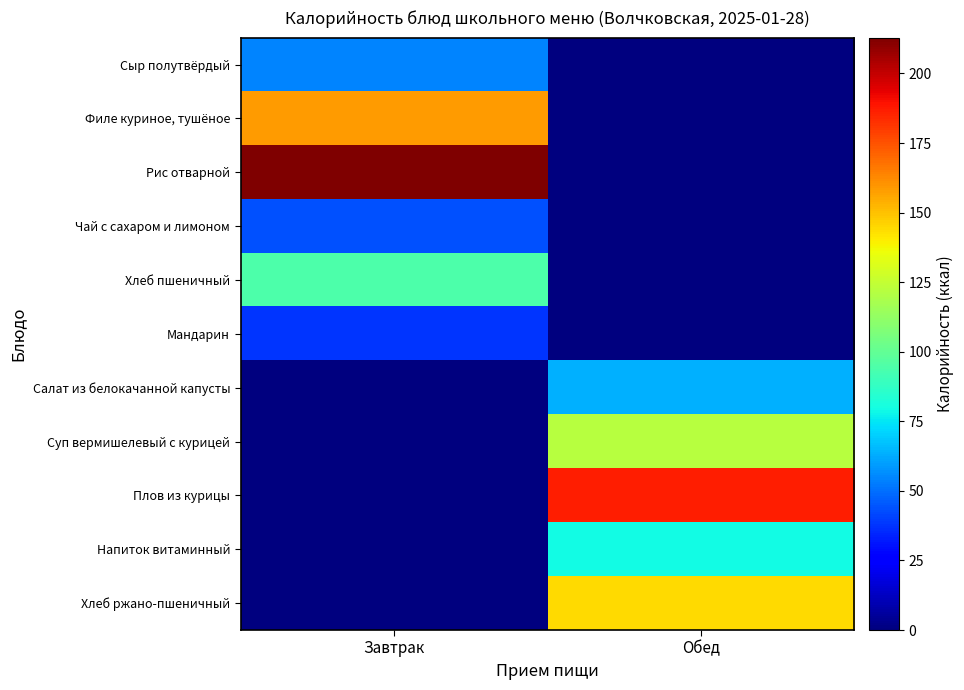

Reading left to right, list all the values displayed in this chart.

Сыр полутвёрдый: Завтрак=54.6	Обед=0.0
Филе куриное, тушёное: Завтрак=158.3	Обед=0.0
Рис отварной: Завтрак=212.9	Обед=0.0
Чай с сахаром и лимоном: Завтрак=43.5	Обед=0.0
Хлеб пшеничный: Завтрак=94.0	Обед=0.0
Мандарин: Завтрак=38.0	Обед=0.0
Салат из белокачанной капусты: Завтрак=0.0	Обед=63.4
Суп вермишелевый с курицей: Завтрак=0.0	Обед=122.0
Плов из курицы: Завтрак=0.0	Обед=187.0
Напиток витаминный: Завтрак=0.0	Обед=79.5
Хлеб ржано-пшеничный: Завтрак=0.0	Обед=144.0